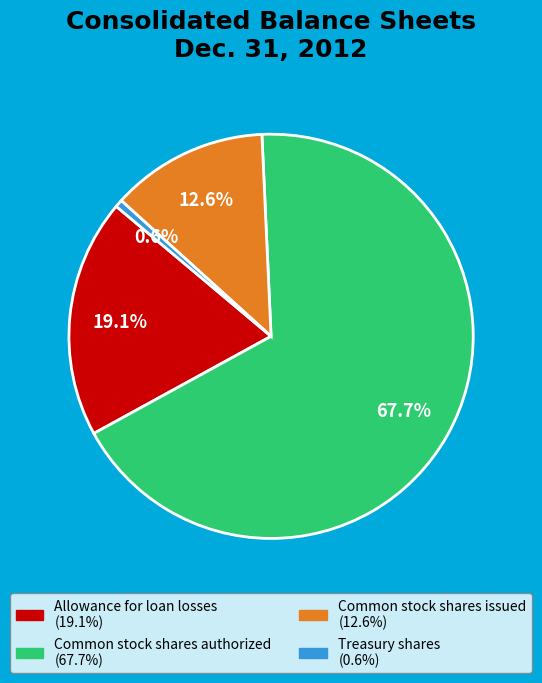

Which has a higher value, Common stock shares issued or Common stock shares authorized?

Common stock shares authorized